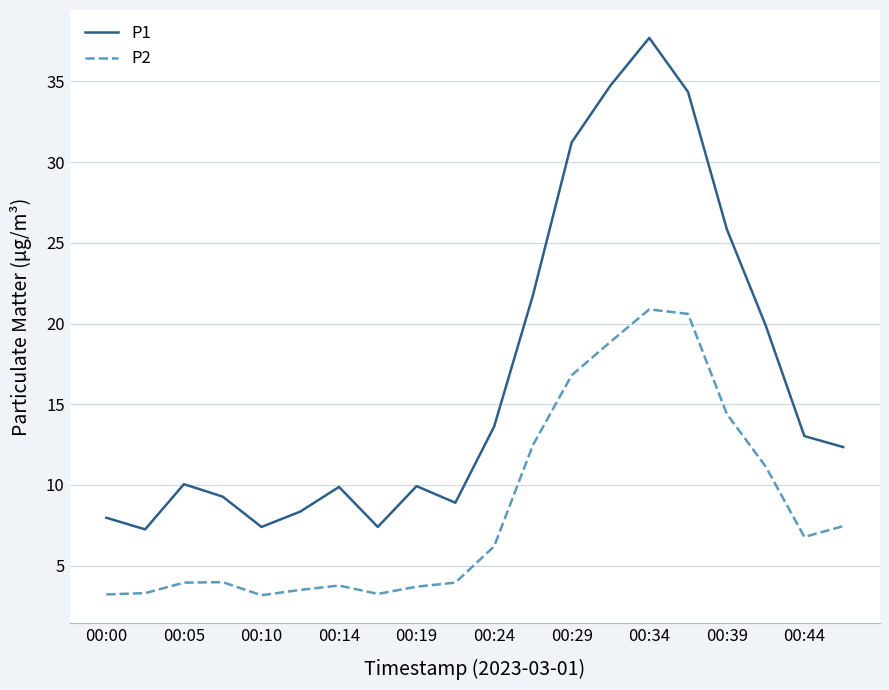

What is the minimum value for P2?

3.2